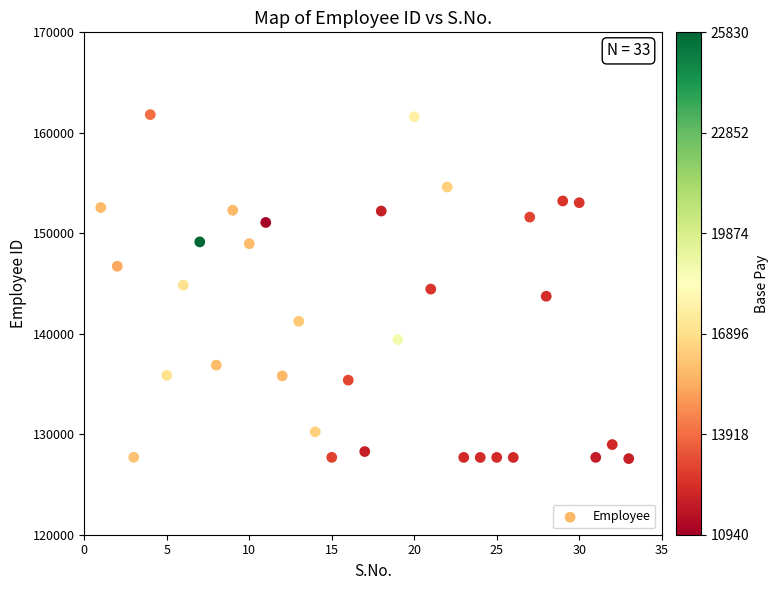

What is the range of Y values (max minus min)?

34238